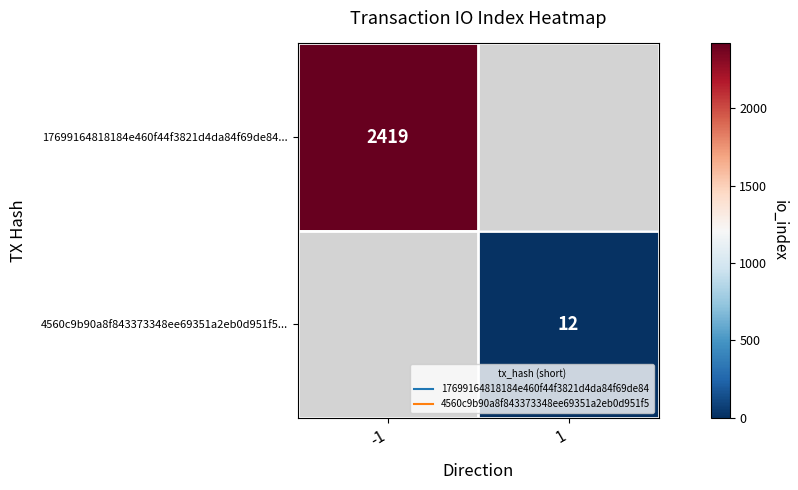

Which series has the largest range (max minus min)?

17699164818184e460f44f3821d4da84f69de84...